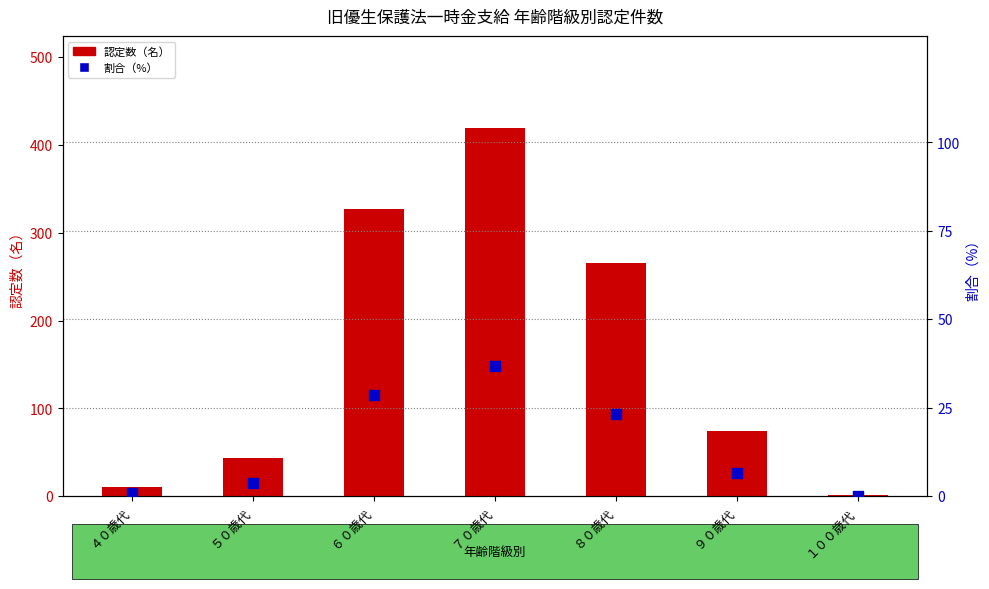

Is the value of 割合（%） at ７０歳代 greater than the value of 認定数（名） at １００歳代?

Yes